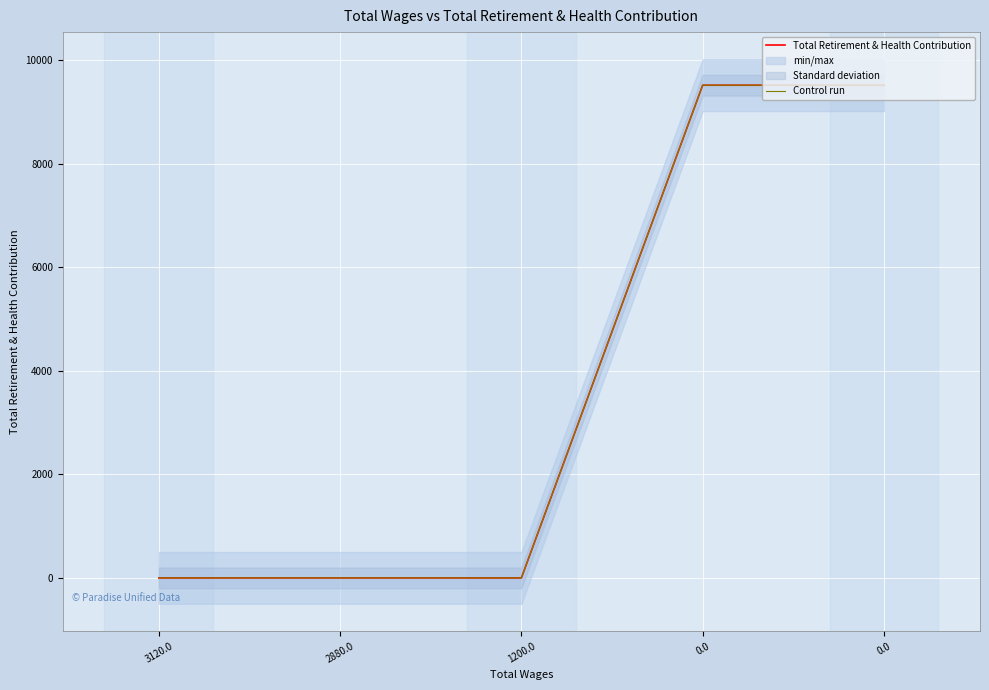

What is the greatest value displayed?

9516